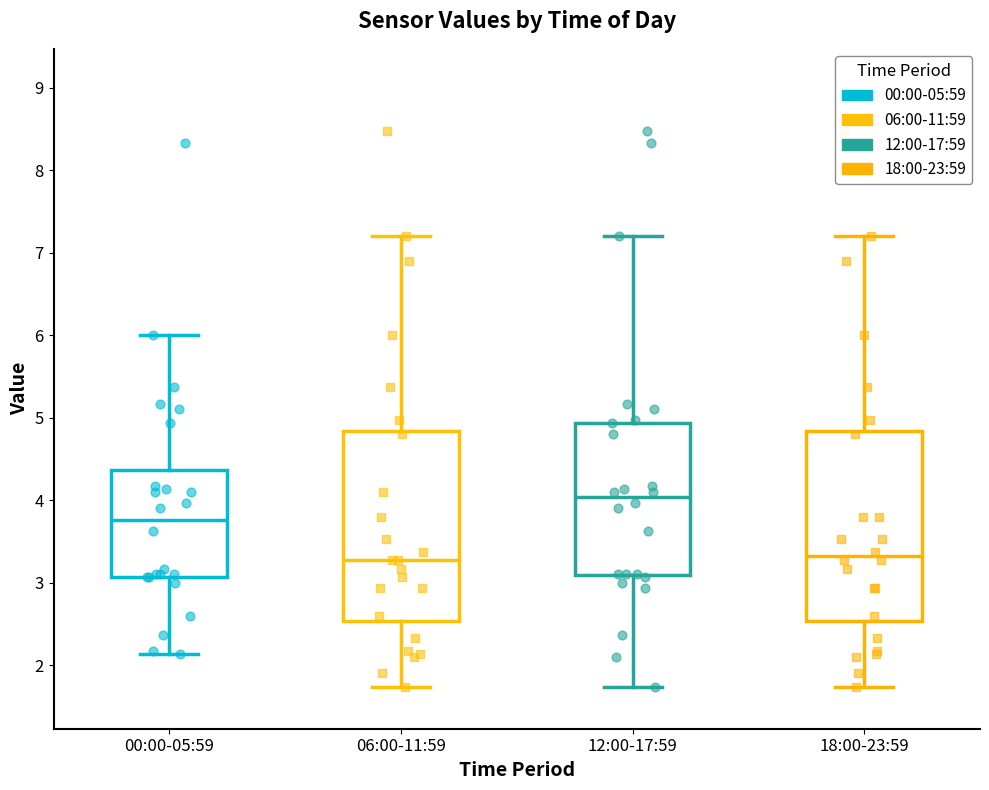

Reading left to right, transcribe this box plot: for each box, give where its median line is, the range the box spans, and where its two whiskers end, as read against the y-axis. The values are not printed on the chart, so give them approximately, as read against the axis.

00:00-05:59: median 3.8, box 3.1 to 4.4, whiskers 2.1 to 6.0
06:00-11:59: median 3.3, box 2.5 to 4.8, whiskers 1.7 to 7.2
12:00-17:59: median 4.0, box 3.1 to 4.9, whiskers 1.7 to 7.2
18:00-23:59: median 3.3, box 2.5 to 4.8, whiskers 1.7 to 7.2